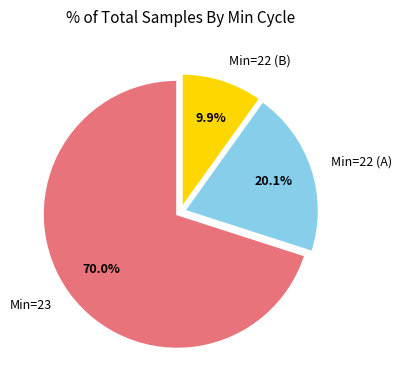

What percentage is NOT represented by Min=23?

30.0%